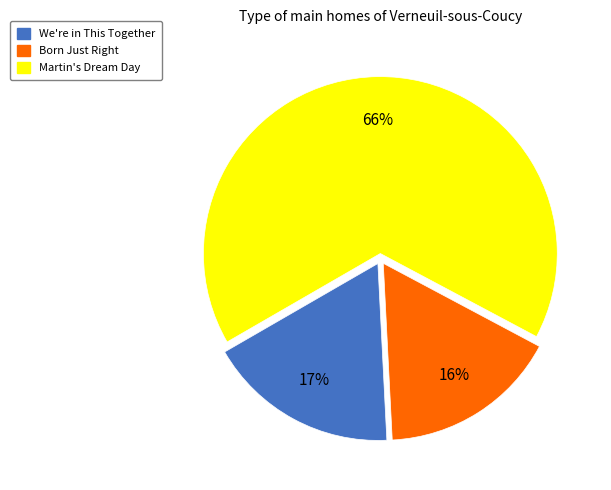

To the nearest percent, what percentage of the pie is We're in This Together?

17%